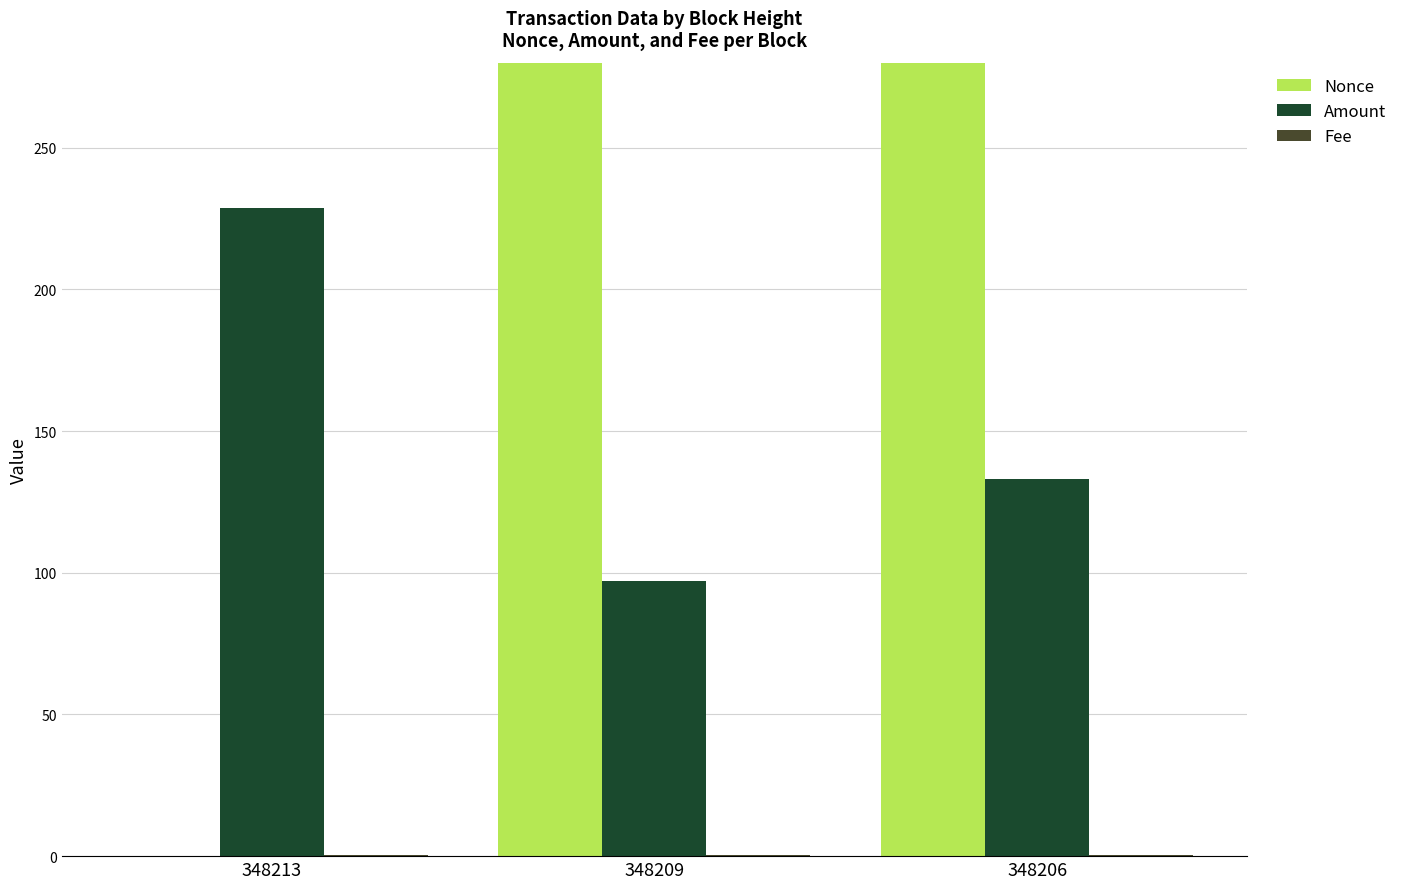

What is the sum of the Fee values at 348209 and 348213?

0.6